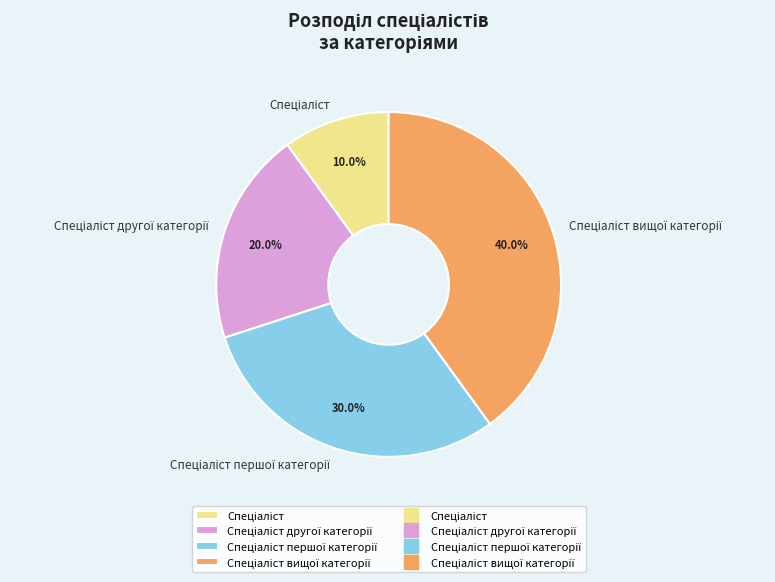

Is there a majority slice in this chart?

No